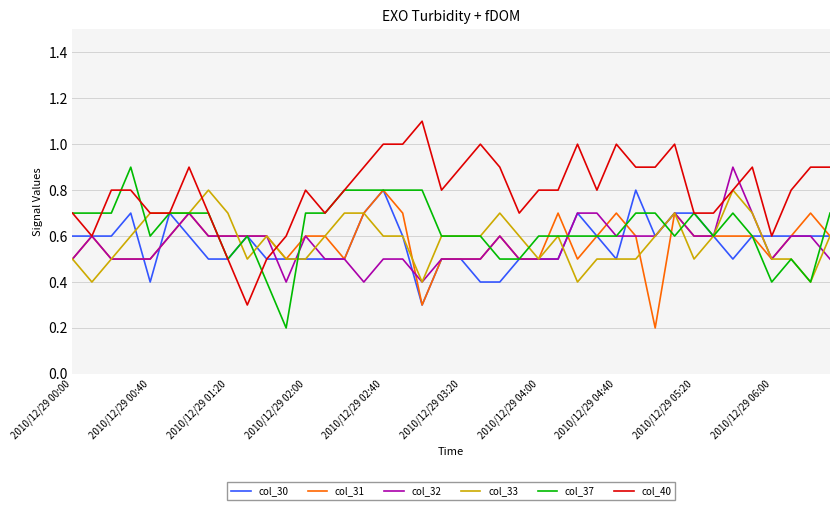

Which series has the widest spread of values?

col_40